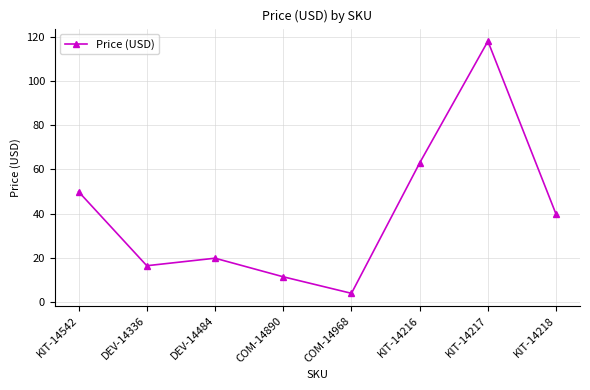

Rank the categories by value from highest to lowest.

KIT-14217, KIT-14216, KIT-14542, KIT-14218, DEV-14484, DEV-14336, COM-14890, COM-14968